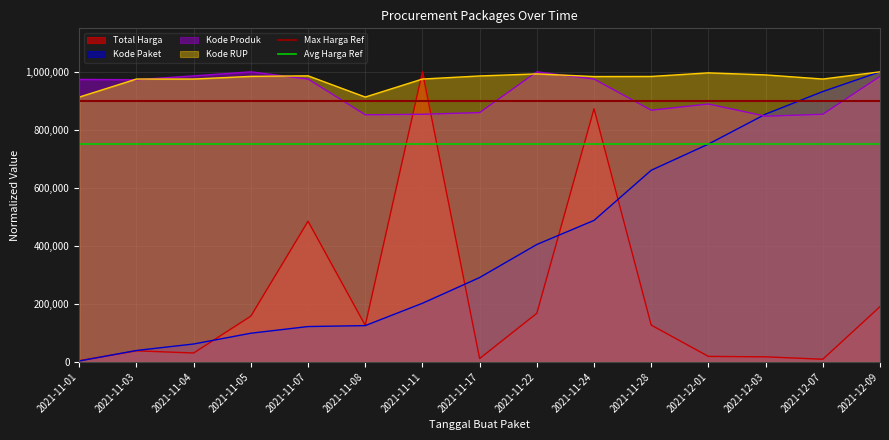

Where do Kode RUP and Total Harga first cross each other?

2021-11-08 and 2021-11-11